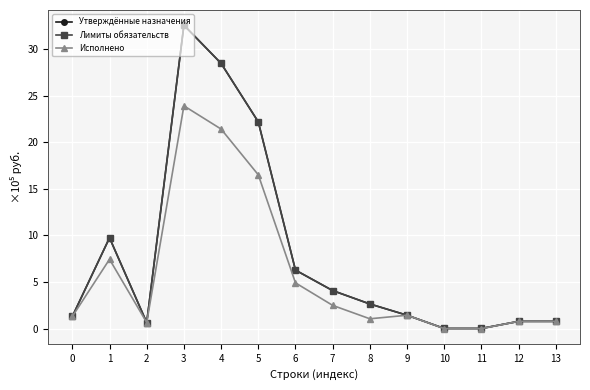

The Исполнено series shows 25.6 at 5. True or false?

False